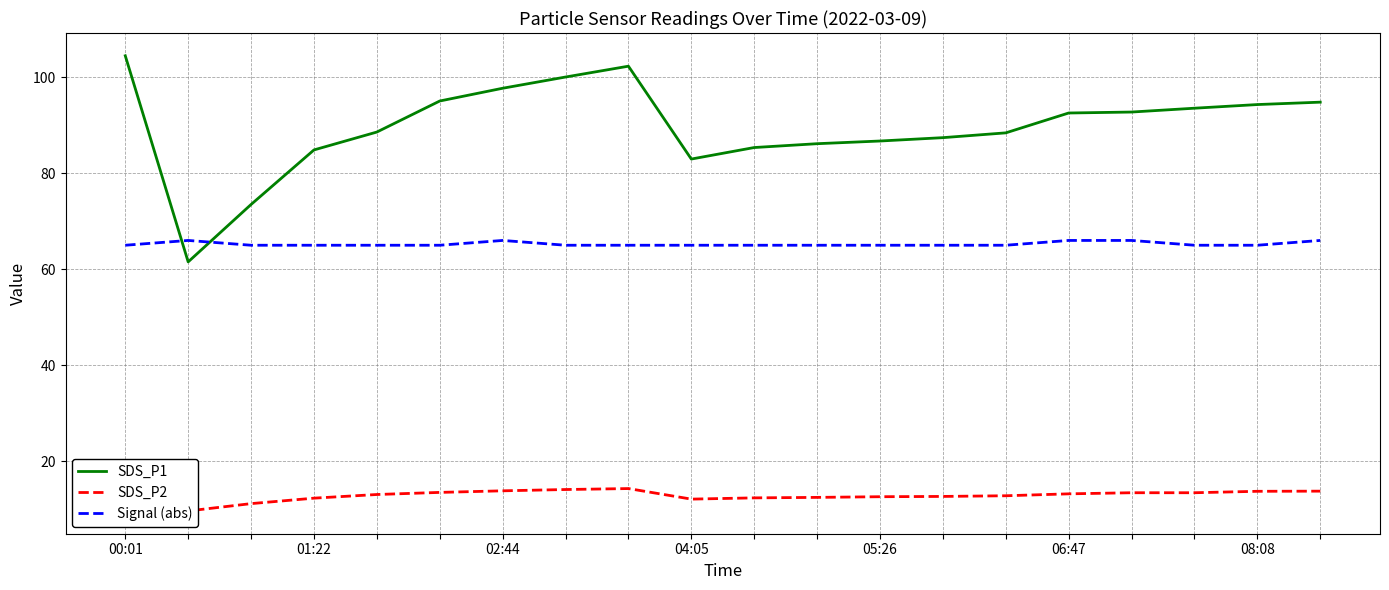

What is the maximum value shown in the chart?

104.5